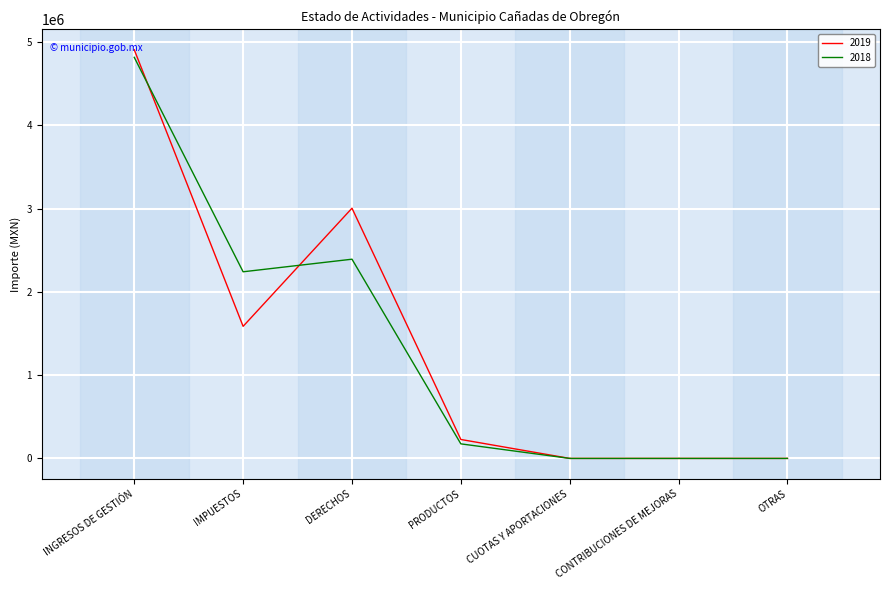

Is the value of 2019 at OTRAS greater than the value of 2018 at IMPUESTOS?

No